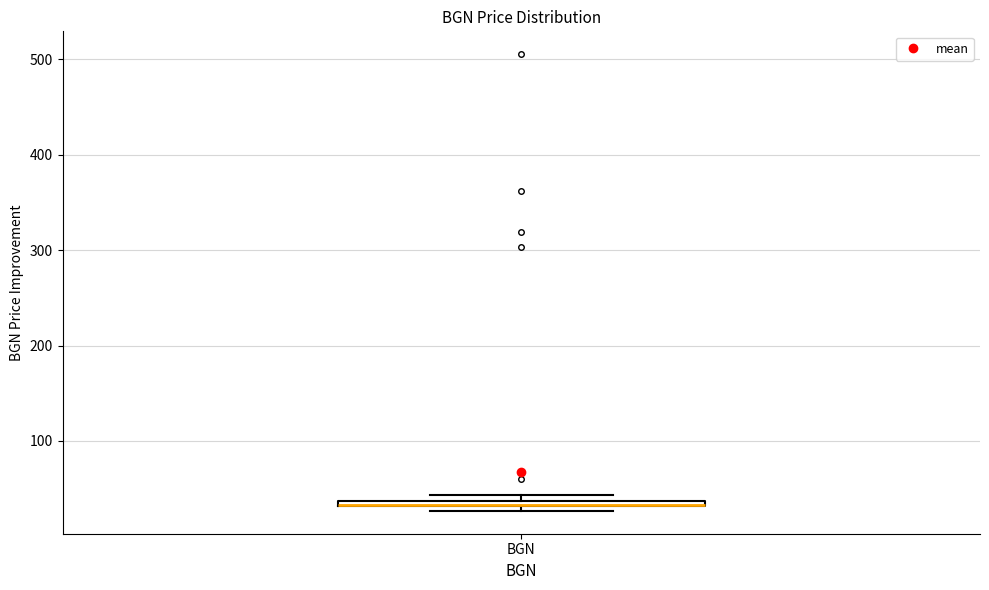

Where is the lower edge of the box for BGN on the y-axis? The values are not printed on the chart, so give them approximately, as read against the axis.

30